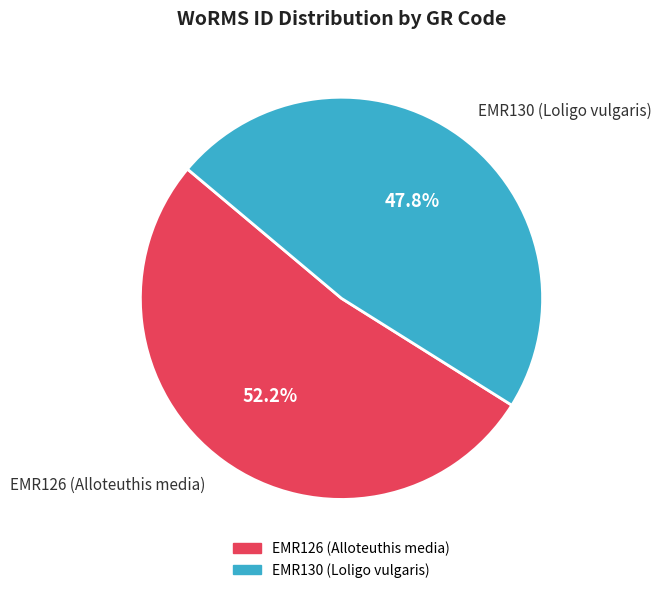

What is the smallest slice in the pie chart?

EMR130 (Loligo vulgaris)